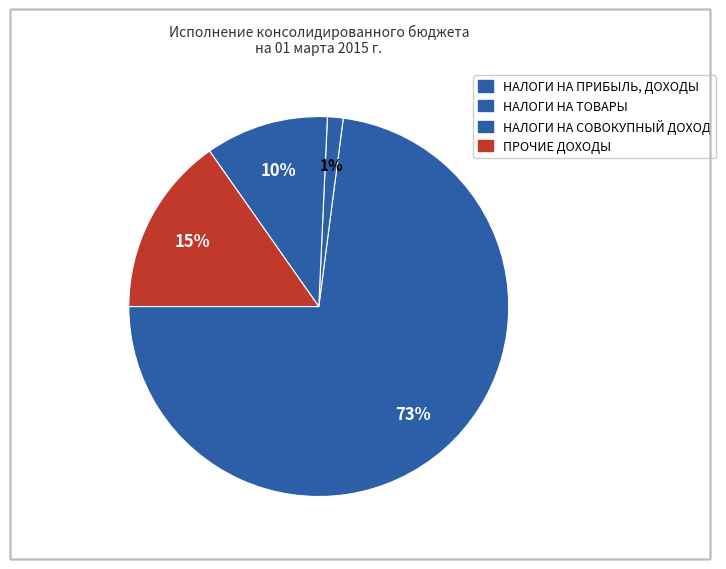

How many slices are in this pie chart?

4